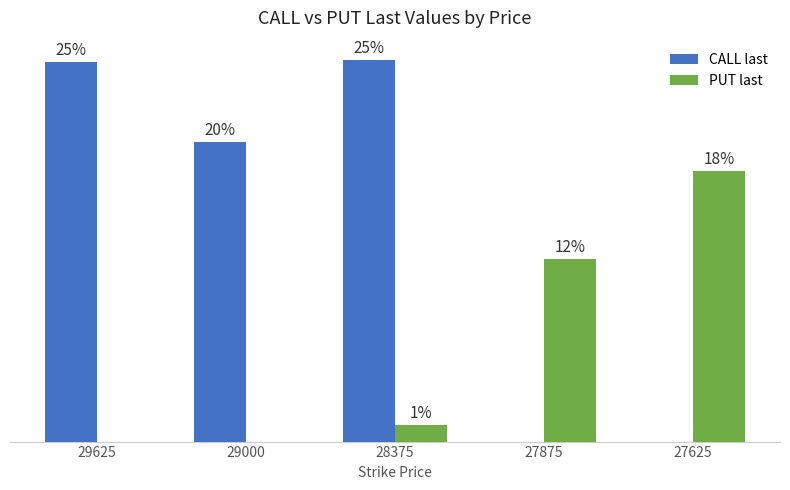

The PUT last series shows 208 at 29625. True or false?

False